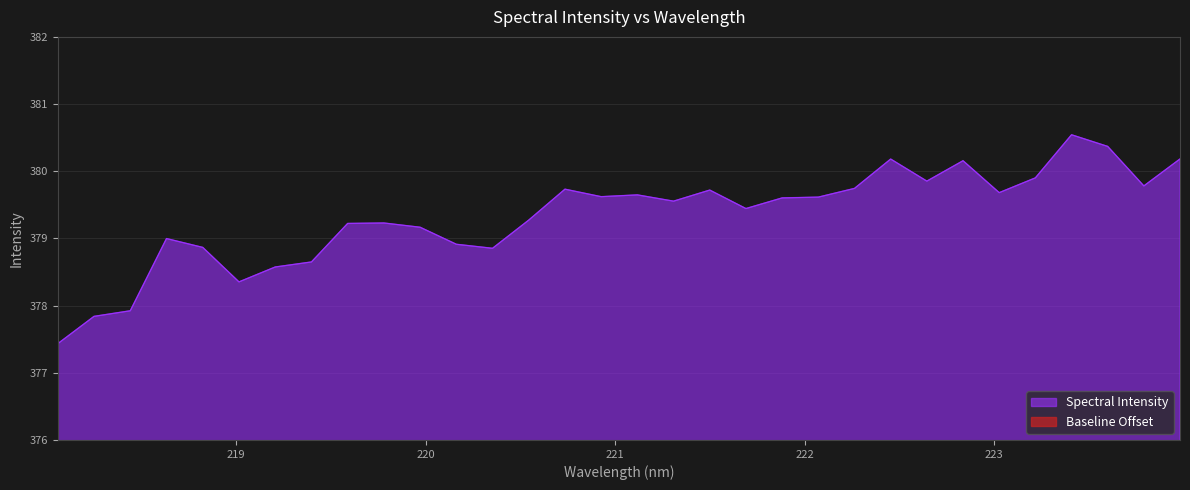

Which label corresponds to the largest value in the chart?

223.408